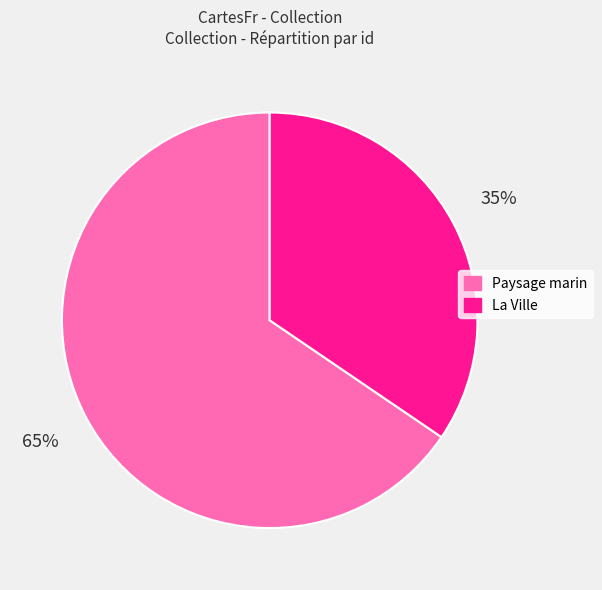

What is the smallest slice in the pie chart?

La Ville